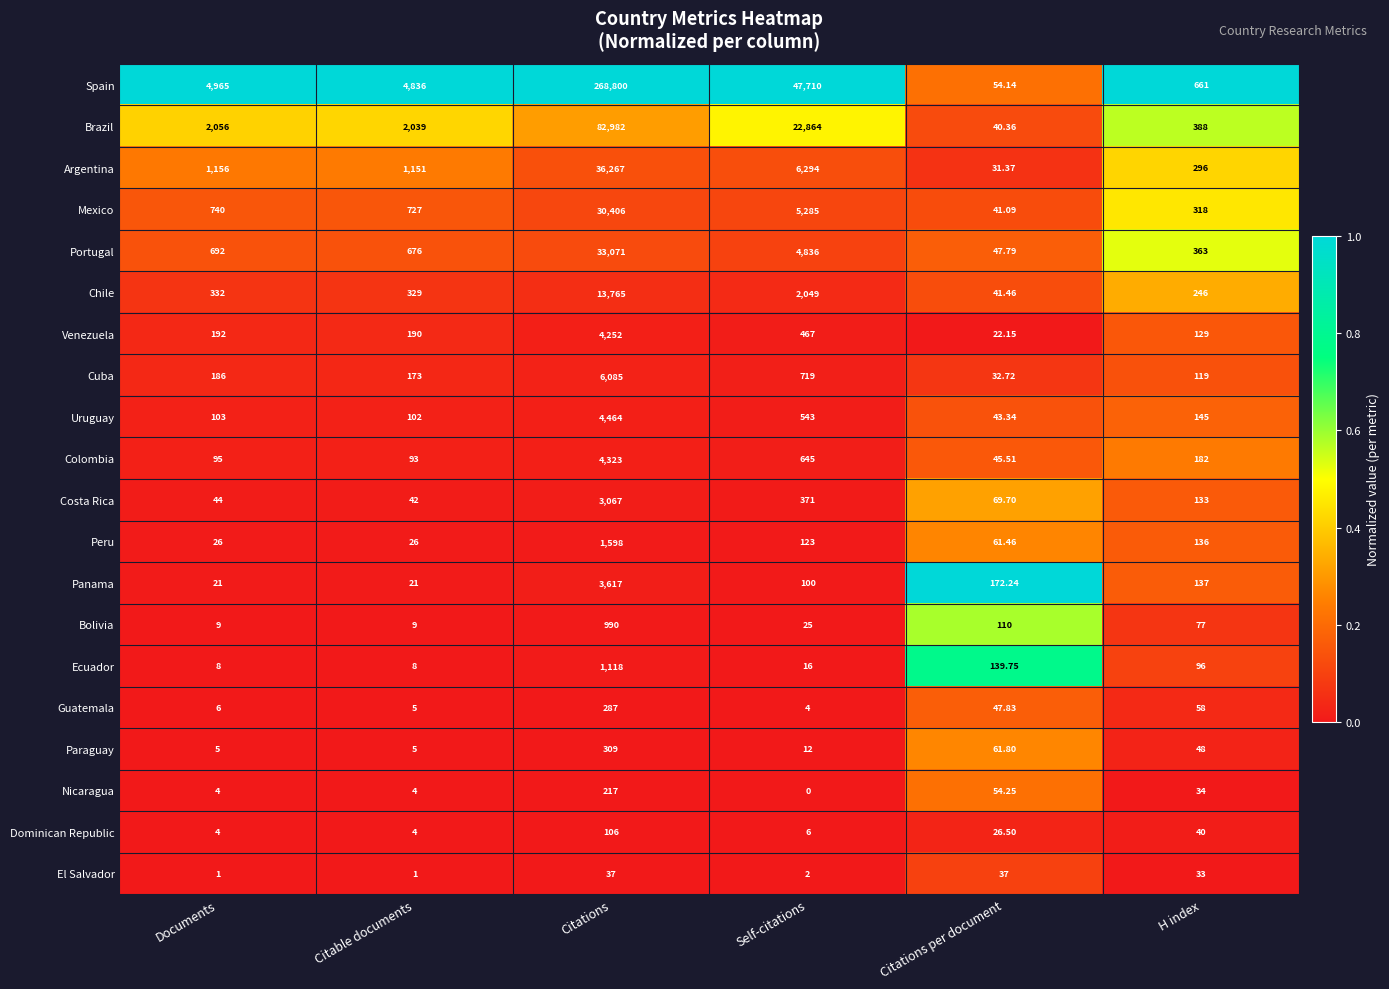

Count the number of categories in the chart.

6